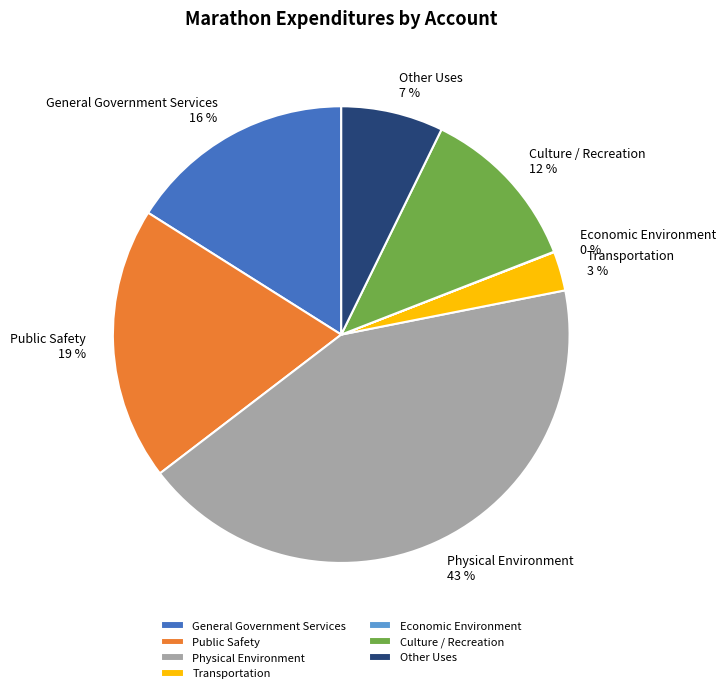

The Other Uses slice represents 7% of the pie. True or false?

True